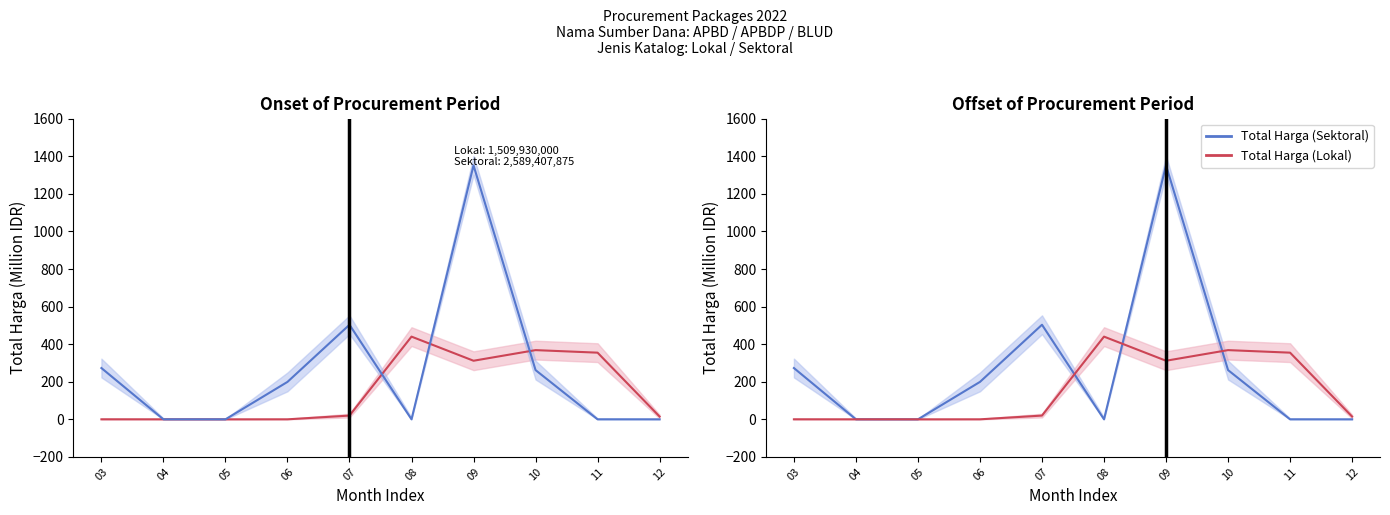

True or false: Total Harga (Lokal) has a value of 501.0 at 09.

False